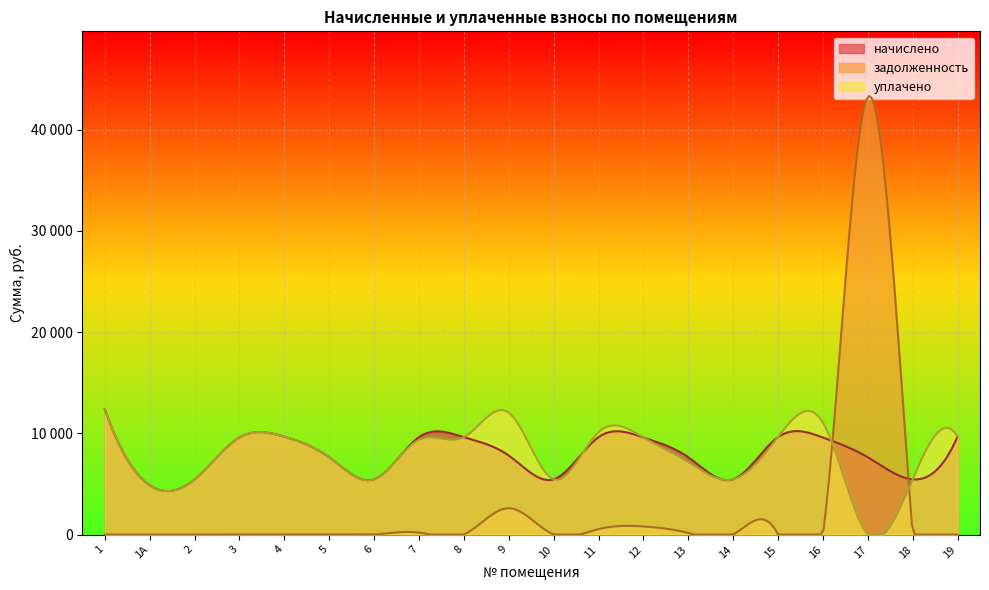

What is the difference between the maximum and minimum values in the задолженность series?

43217.3